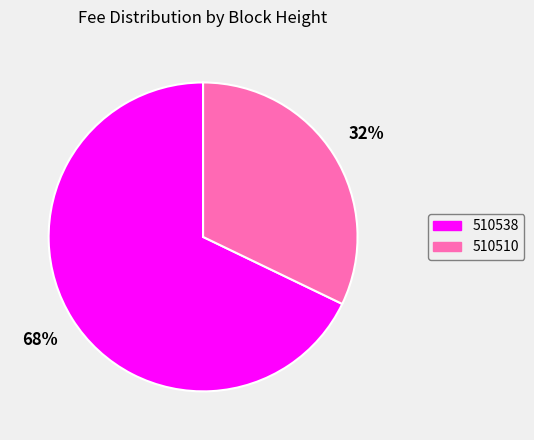

Combined, do 510510 and 510538 account for over 50%?

Yes